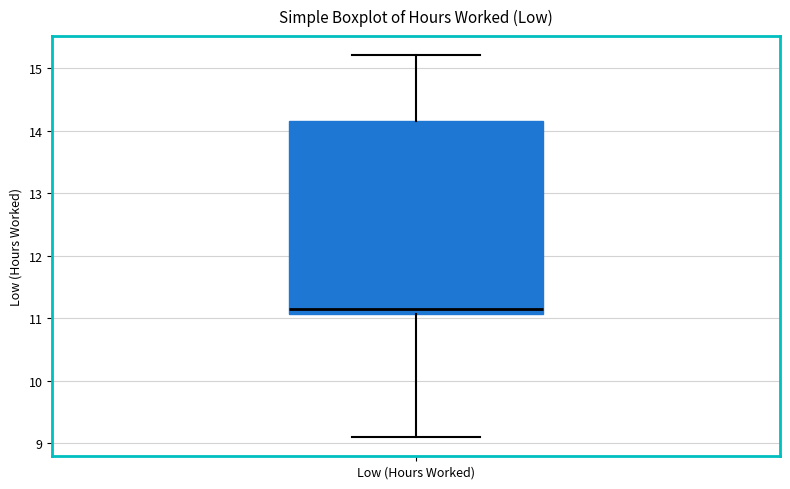

Transcribe this box plot: give where the median line is, the range the box spans, and where the two whiskers end, as read against the y-axis. The values are not printed on the chart, so give them approximately, as read against the axis.

median 11.2, box 11.1 to 14.2, whiskers 9.1 to 15.2